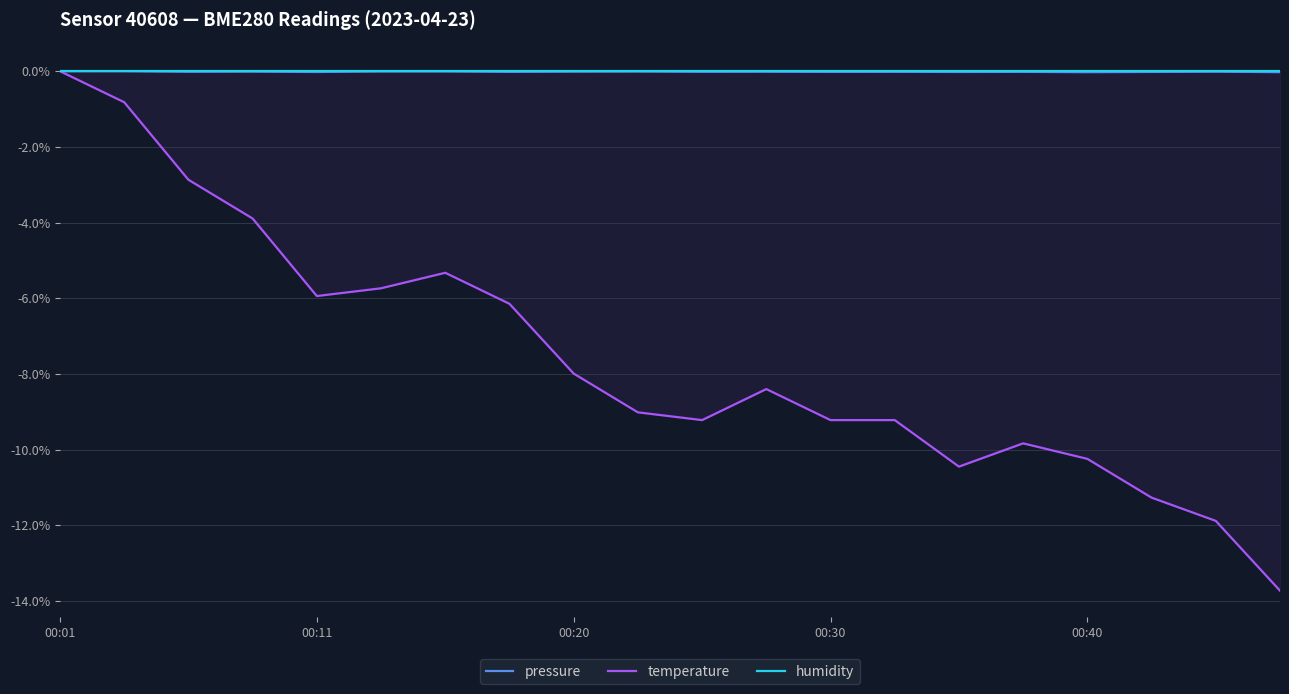

What position from the left is 19?

20